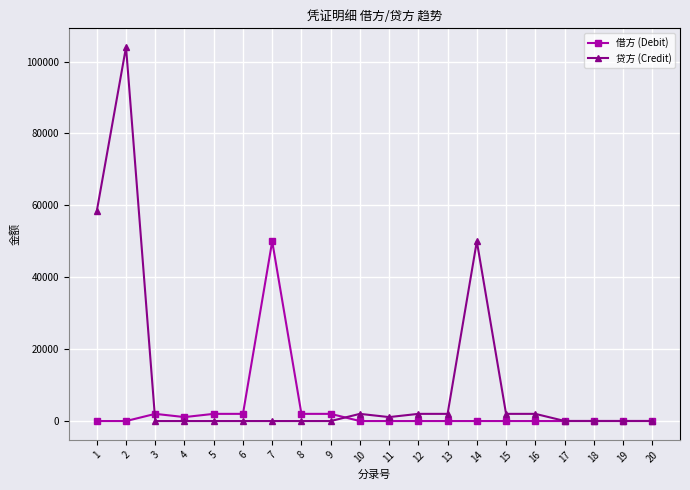

Which series has the largest total across all categories?

贷方 (Credit)